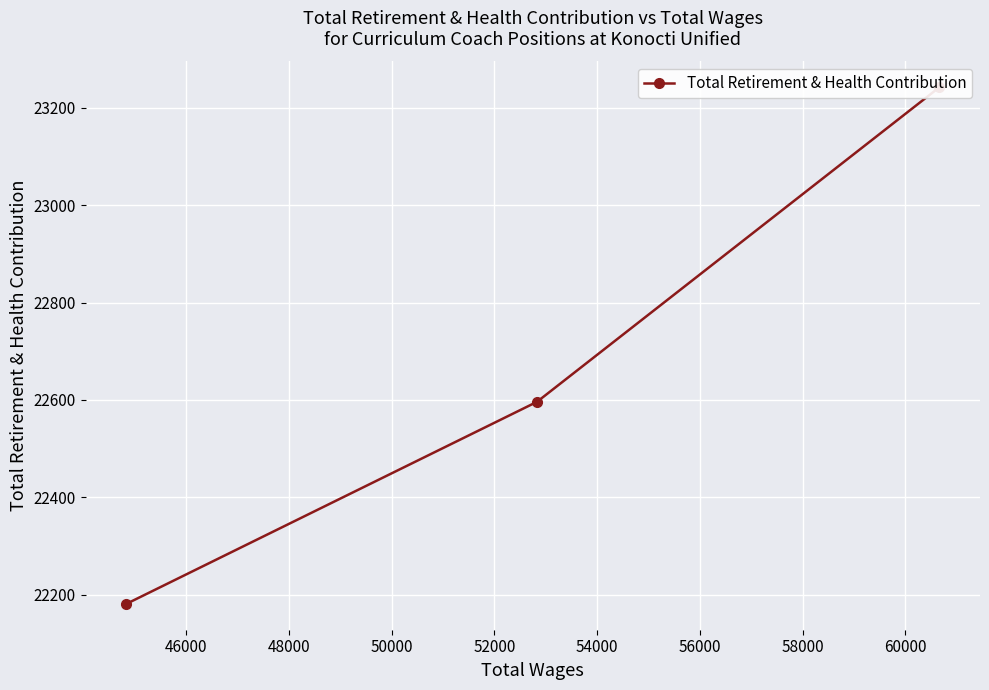

Approximately how many times larger is the value at 48000 compared to 44000?

1.0